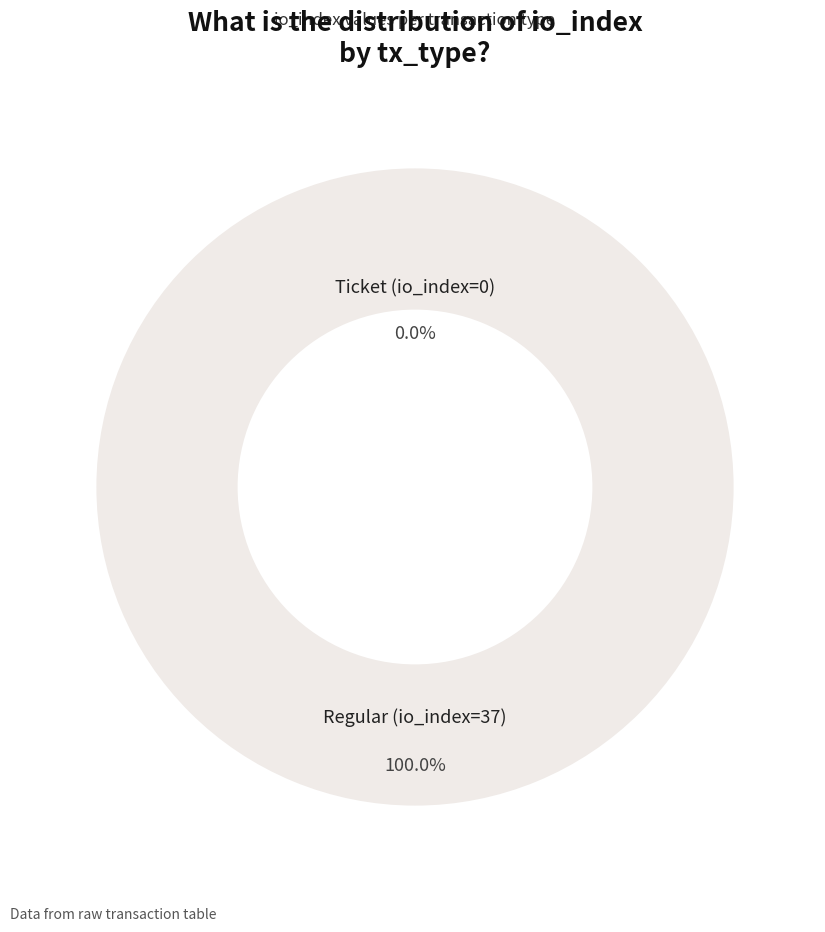

True or false: Regular (io_index=37) accounts for 100% of the total.

True